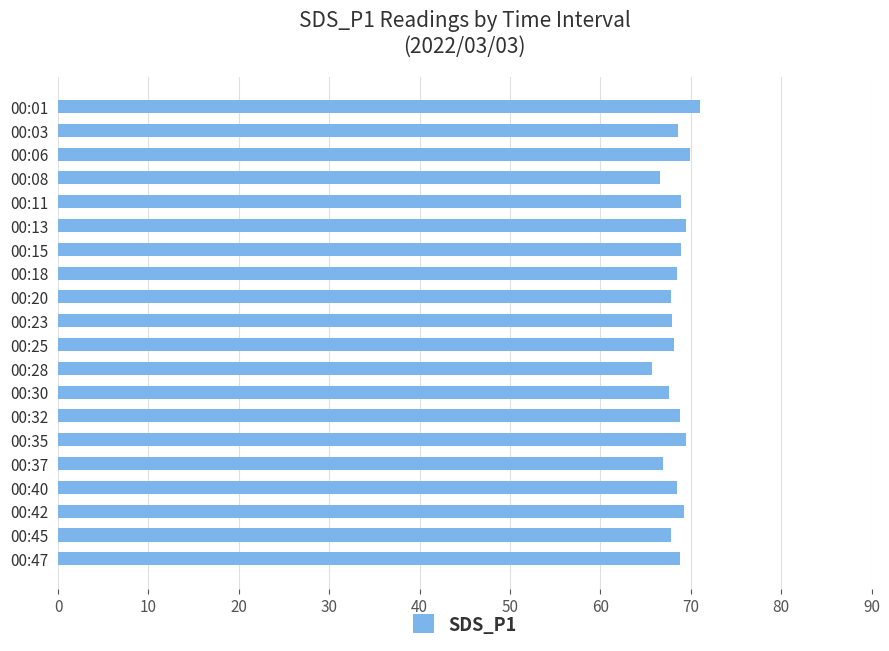

What is the ratio of the value at 00:13 to the value at 00:06?

1.0